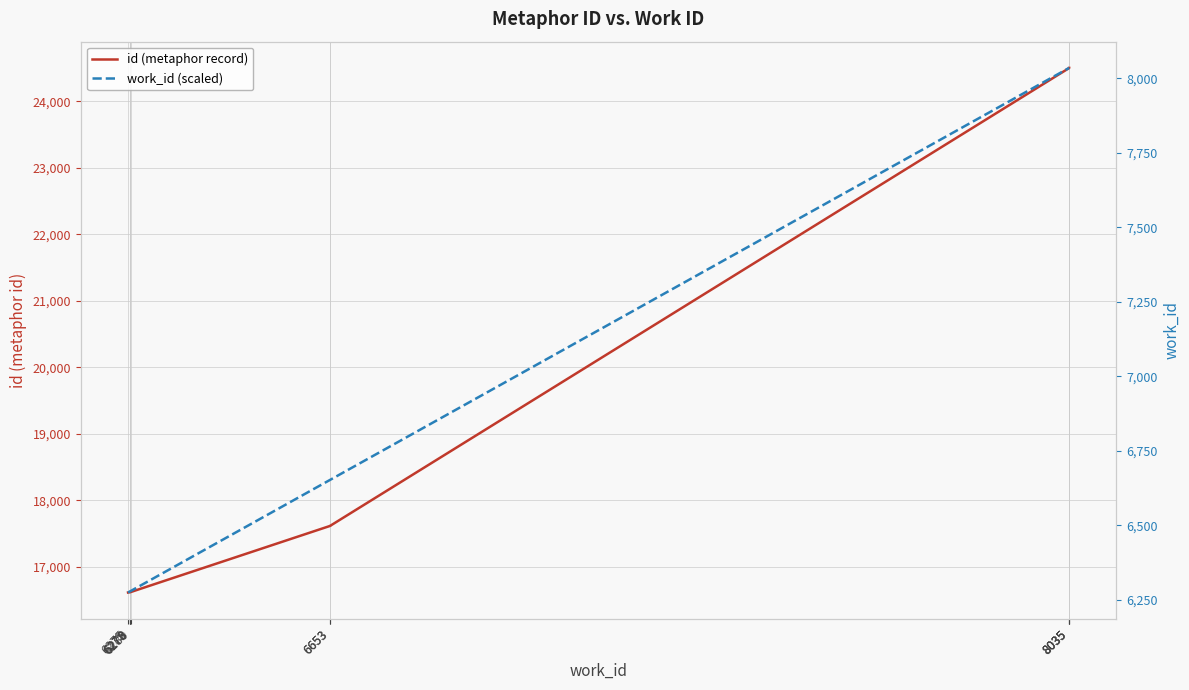

At which label is id (metaphor record) closest to 20558?

6653